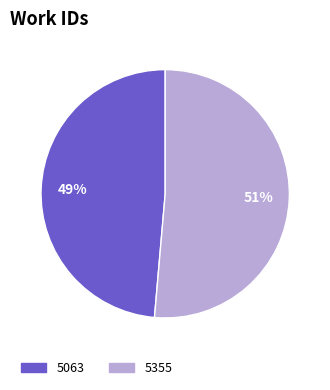

Which slice is the smallest?

5063